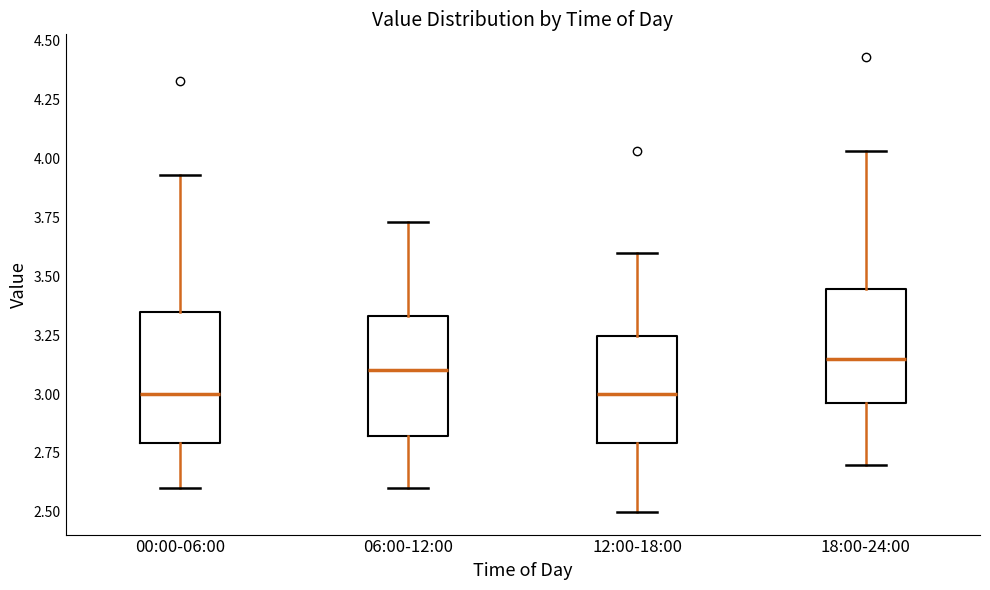

Which box has the highest median line?

18:00-24:00